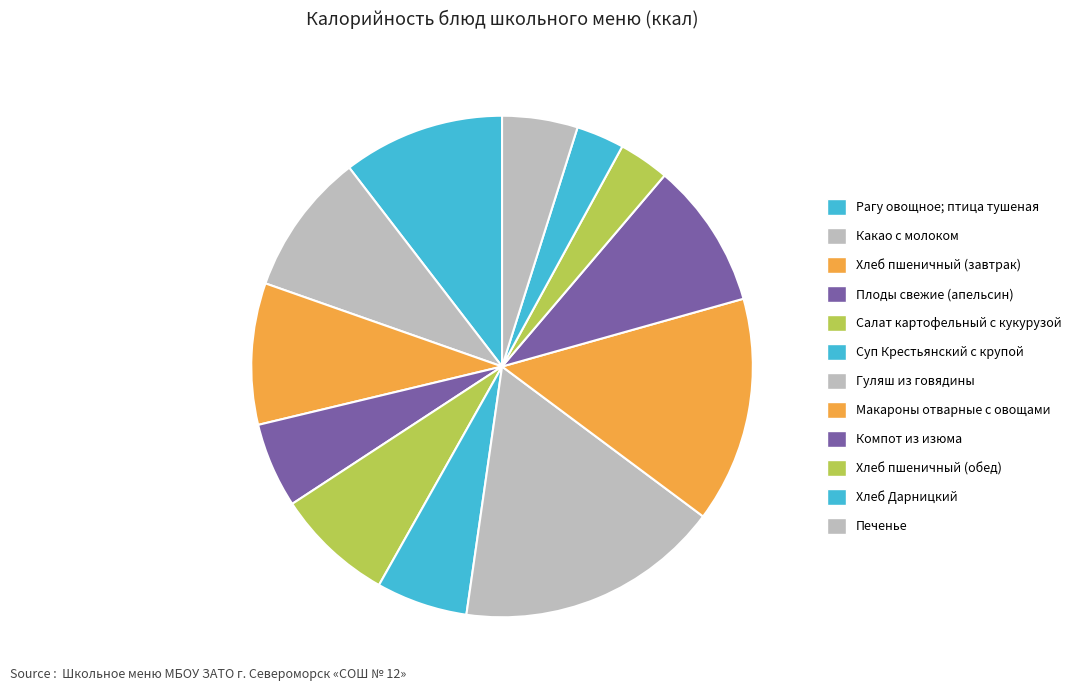

To the nearest percent, what percentage of the pie is Макароны отварные с овощами?

15%